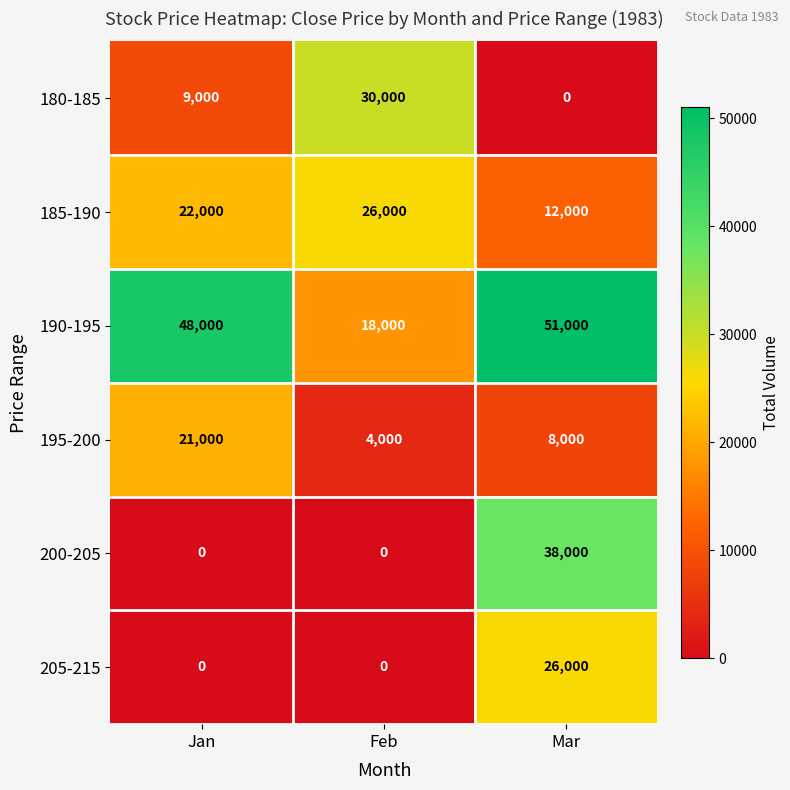

Which category has the lowest value in the 180-185 series?

Mar